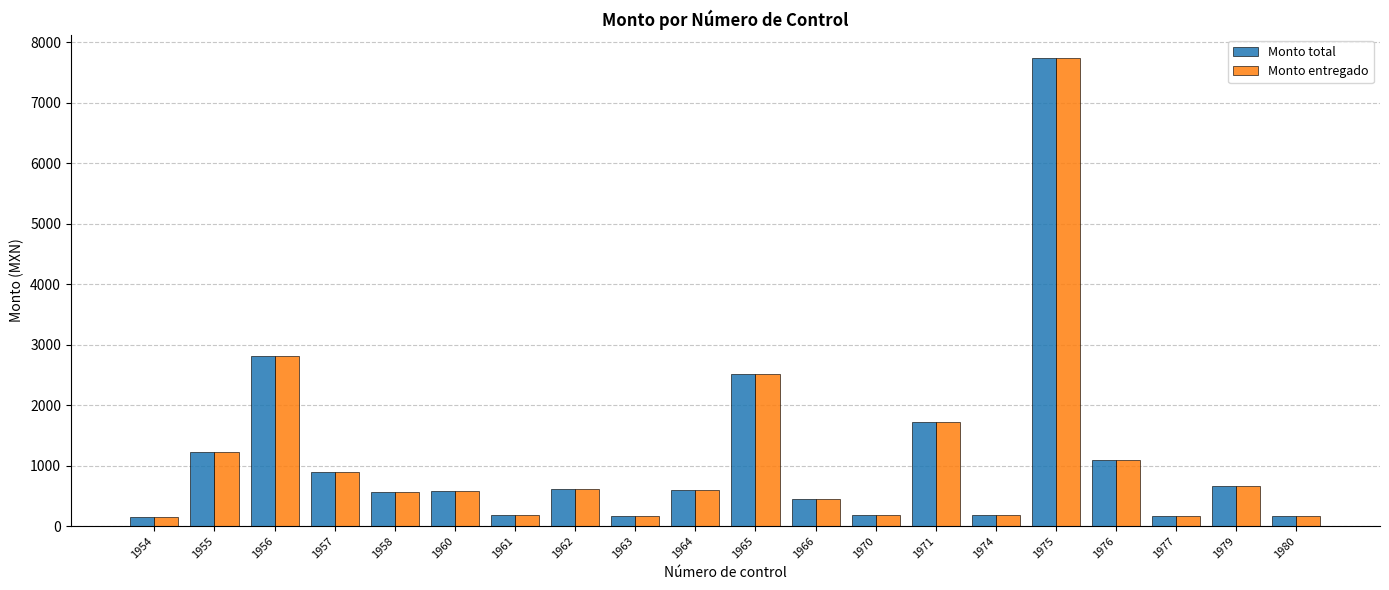

Where does the Monto total series first go above 590?

1955